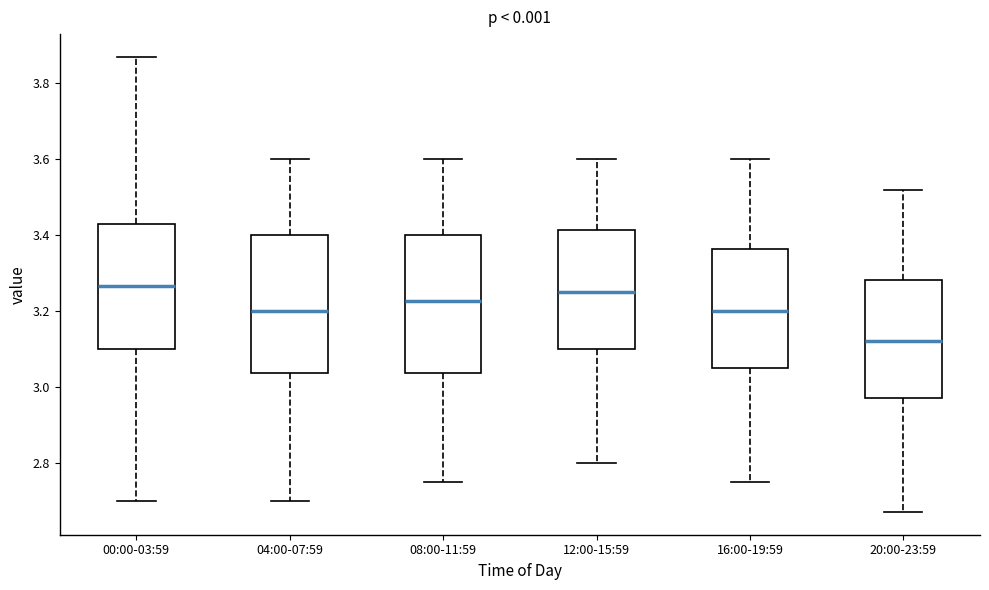

Where does the lower whisker of the box for 12:00-15:59 end on the y-axis? The values are not printed on the chart, so give them approximately, as read against the axis.

2.80